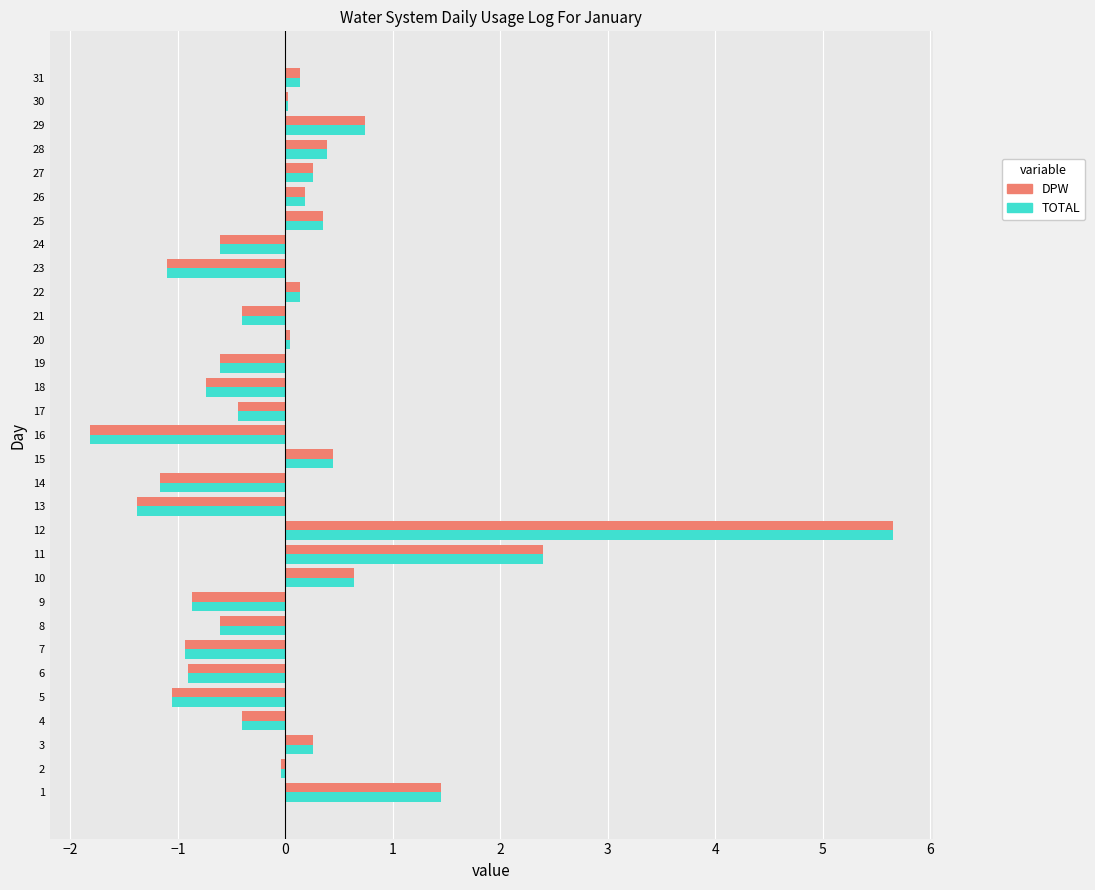

The value of DPW at 2 is -0.0. True or false?

True